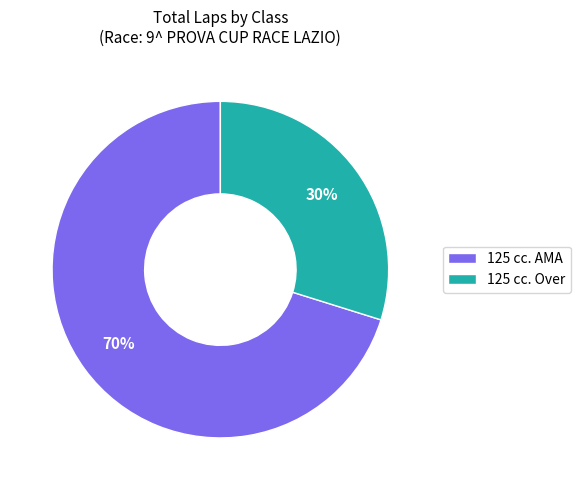

Count the number of slices in the pie.

2